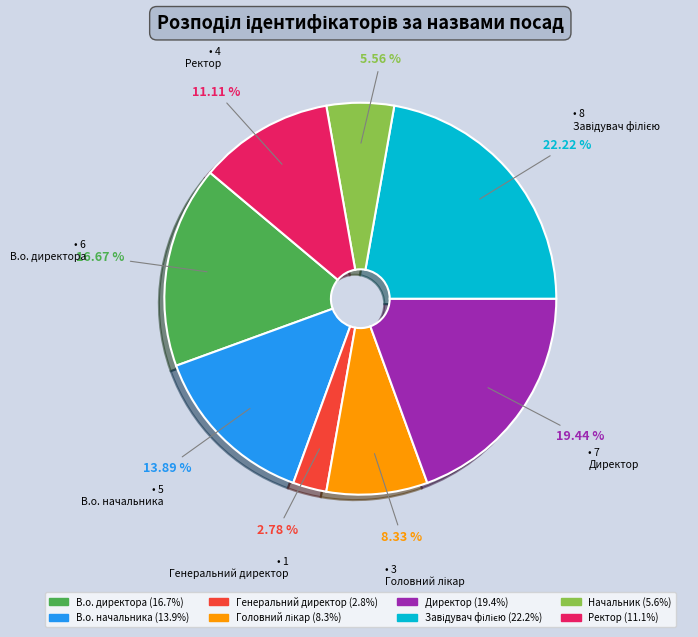

The Директор slice represents 32% of the pie. True or false?

False